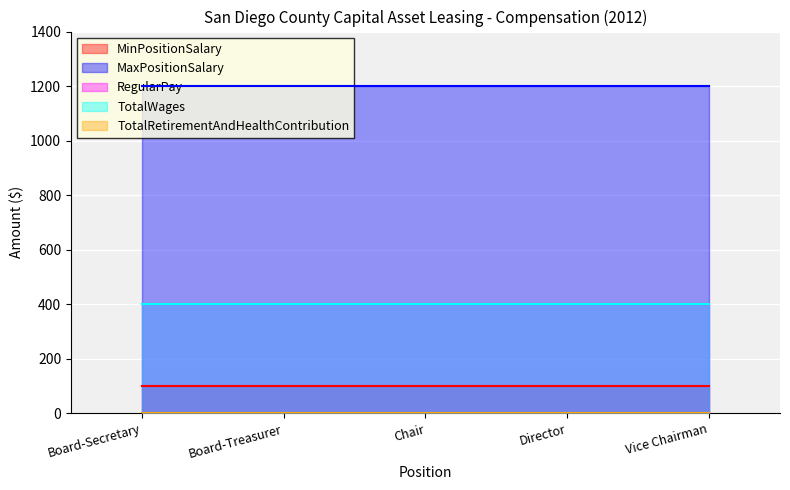

What position from the left is Board-Treasurer?

2